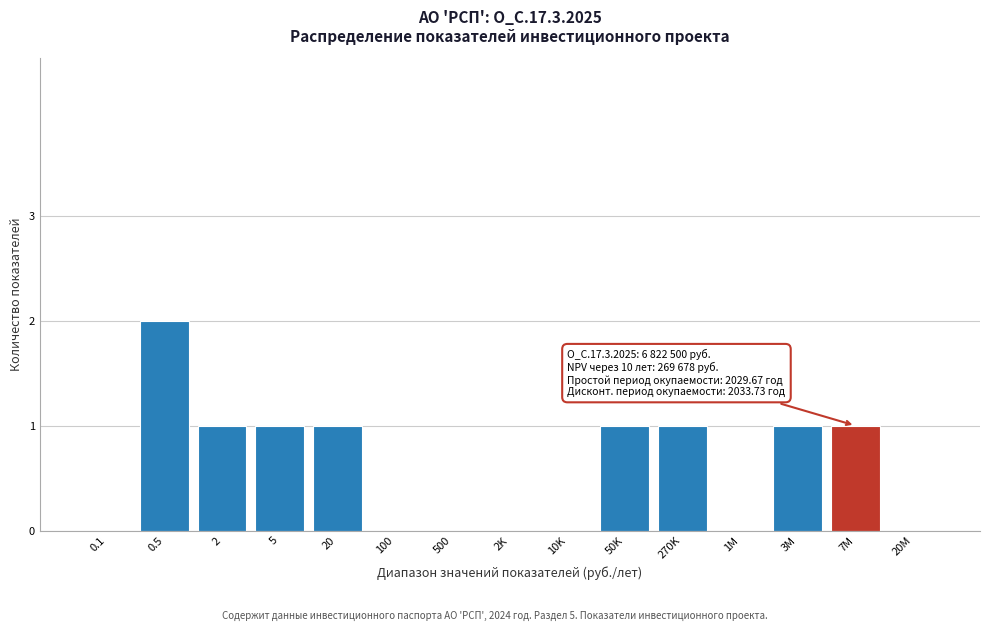

Which label corresponds to the largest value in the chart?

0.5